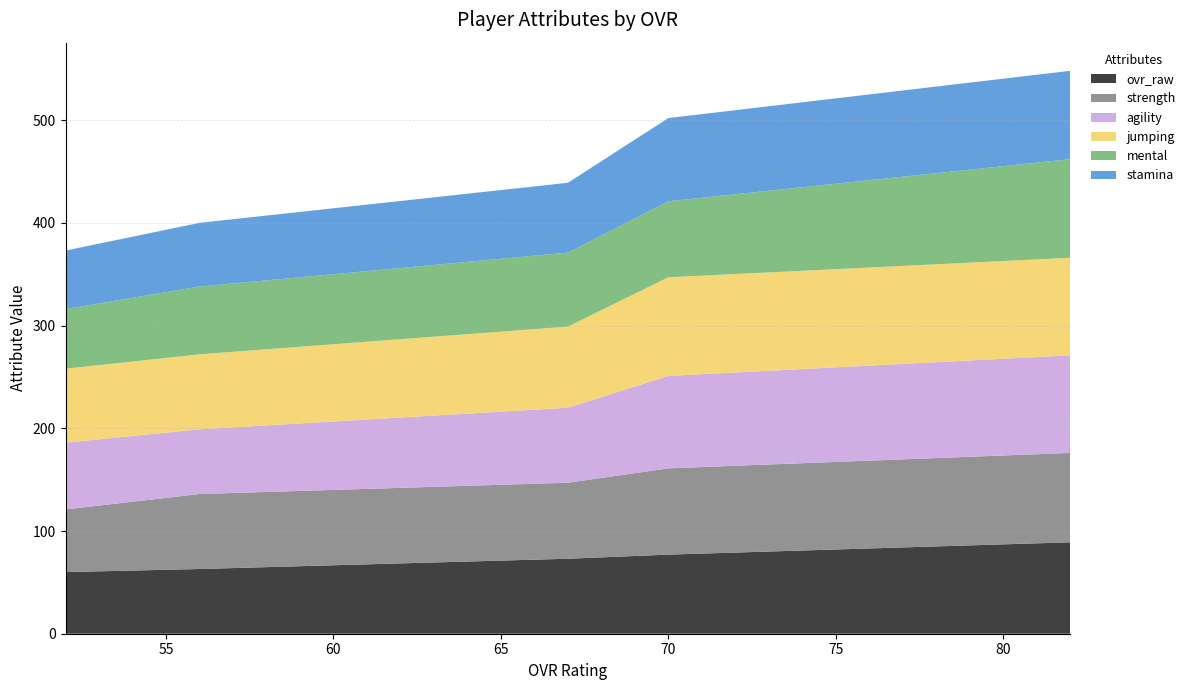

Reading left to right, what are all the values shown in this chart?

ovr_raw: Mark Humphrey=89	William Jaramillo=77	Gregory Reed=73	Aaron Patrick=63	Teddy Scott=60
strength: Mark Humphrey=87	William Jaramillo=84	Gregory Reed=74	Aaron Patrick=73	Teddy Scott=61
agility: Mark Humphrey=95	William Jaramillo=90	Gregory Reed=73	Aaron Patrick=63	Teddy Scott=65
jumping: Mark Humphrey=95	William Jaramillo=96	Gregory Reed=79	Aaron Patrick=73	Teddy Scott=72
mental: Mark Humphrey=96	William Jaramillo=74	Gregory Reed=72	Aaron Patrick=66	Teddy Scott=58
stamina: Mark Humphrey=86	William Jaramillo=81	Gregory Reed=68	Aaron Patrick=62	Teddy Scott=57